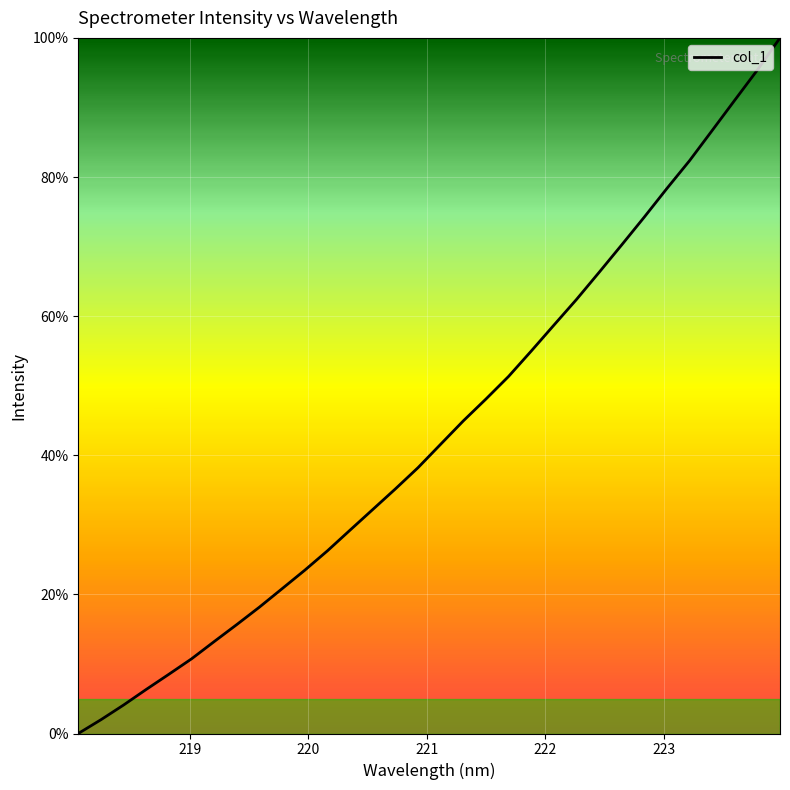

What is the difference between the maximum and minimum values?

100.0